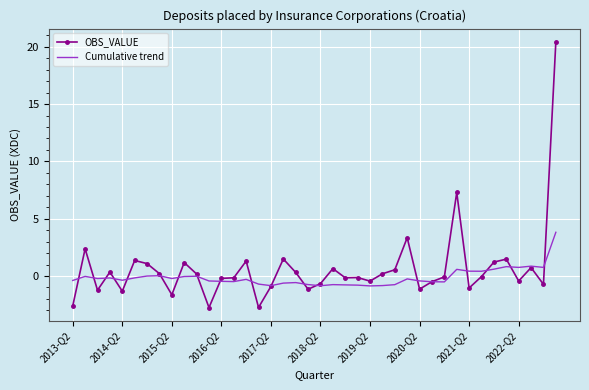

Which series has the widest spread of values?

OBS_VALUE